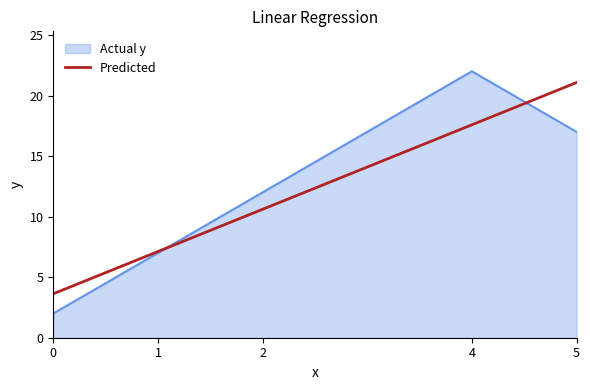

What is the maximum value for Actual y?

22.0